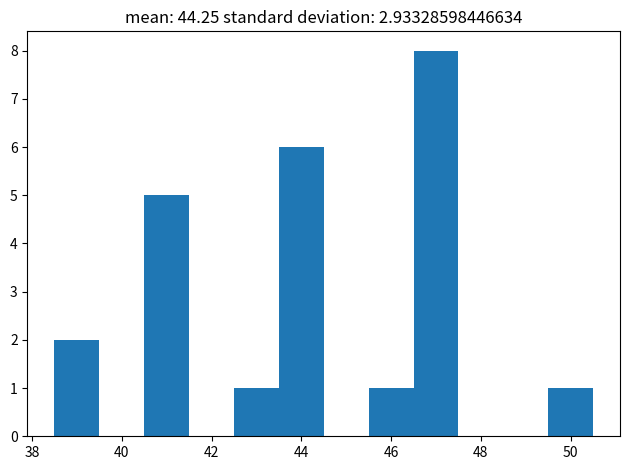

Which range on the x-axis has the tallest bar?

46.5 to 47.5